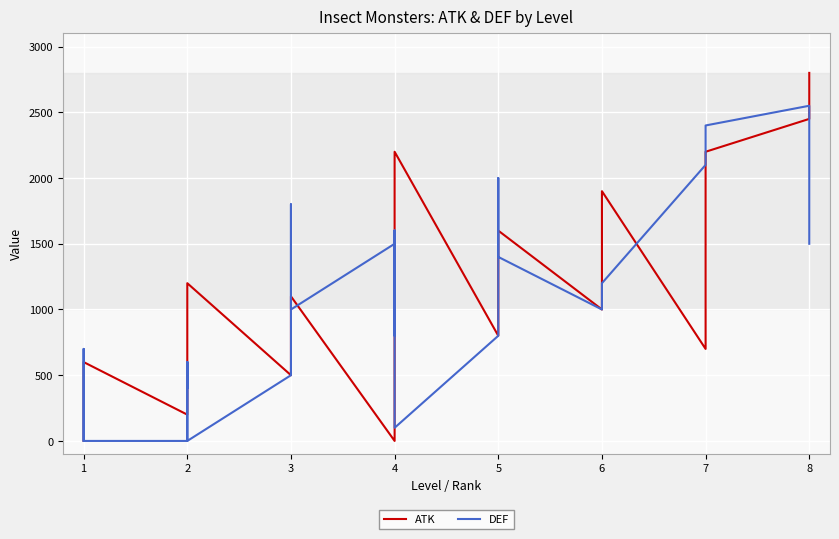

How many intersections are there between DEF and ATK?

12